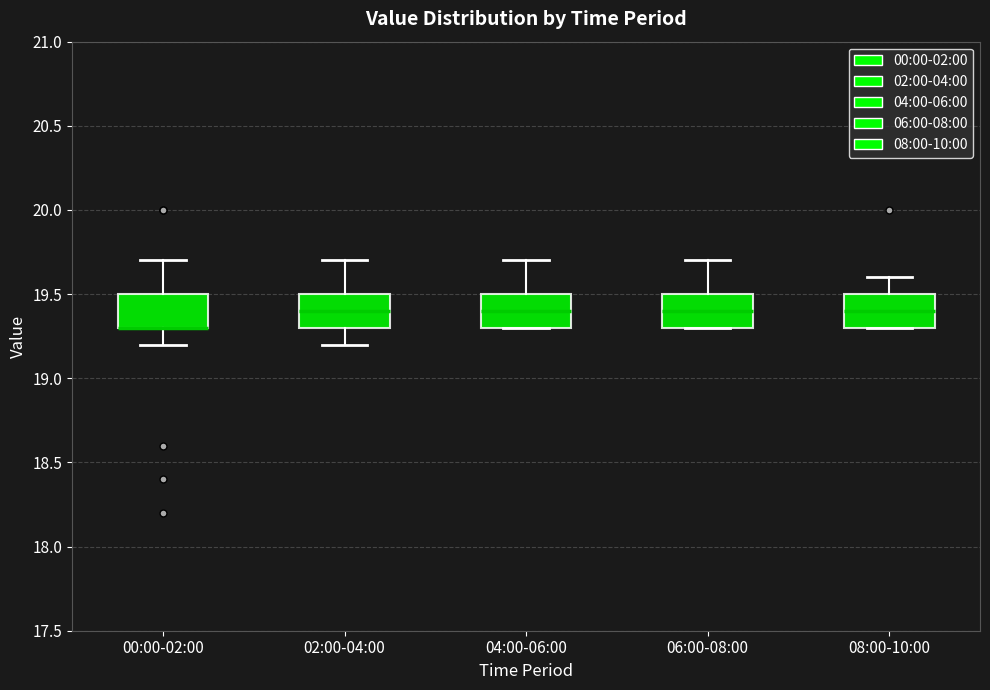

Reading left to right, transcribe this box plot: for each box, give where its median line is, the range the box spans, and where its two whiskers end, as read against the y-axis. The values are not printed on the chart, so give them approximately, as read against the axis.

00:00-02:00: median 19.3 (drawn on the box's lower edge), box 19.3 to 19.5, whiskers 19.2 to 19.7
02:00-04:00: median 19.4, box 19.3 to 19.5, whiskers 19.2 to 19.7
04:00-06:00: median 19.4, box 19.3 to 19.5, whiskers 19.3 to 19.7
06:00-08:00: median 19.4, box 19.3 to 19.5, whiskers 19.3 to 19.7
08:00-10:00: median 19.4, box 19.3 to 19.5, whiskers 19.3 to 19.6